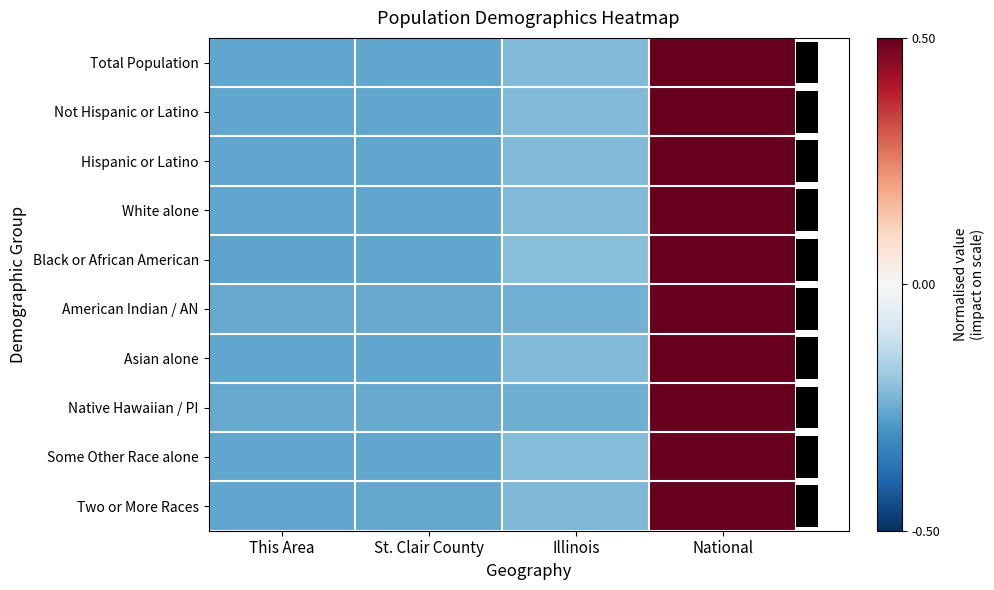

At which label is Two or More Races closest to 0?

Illinois